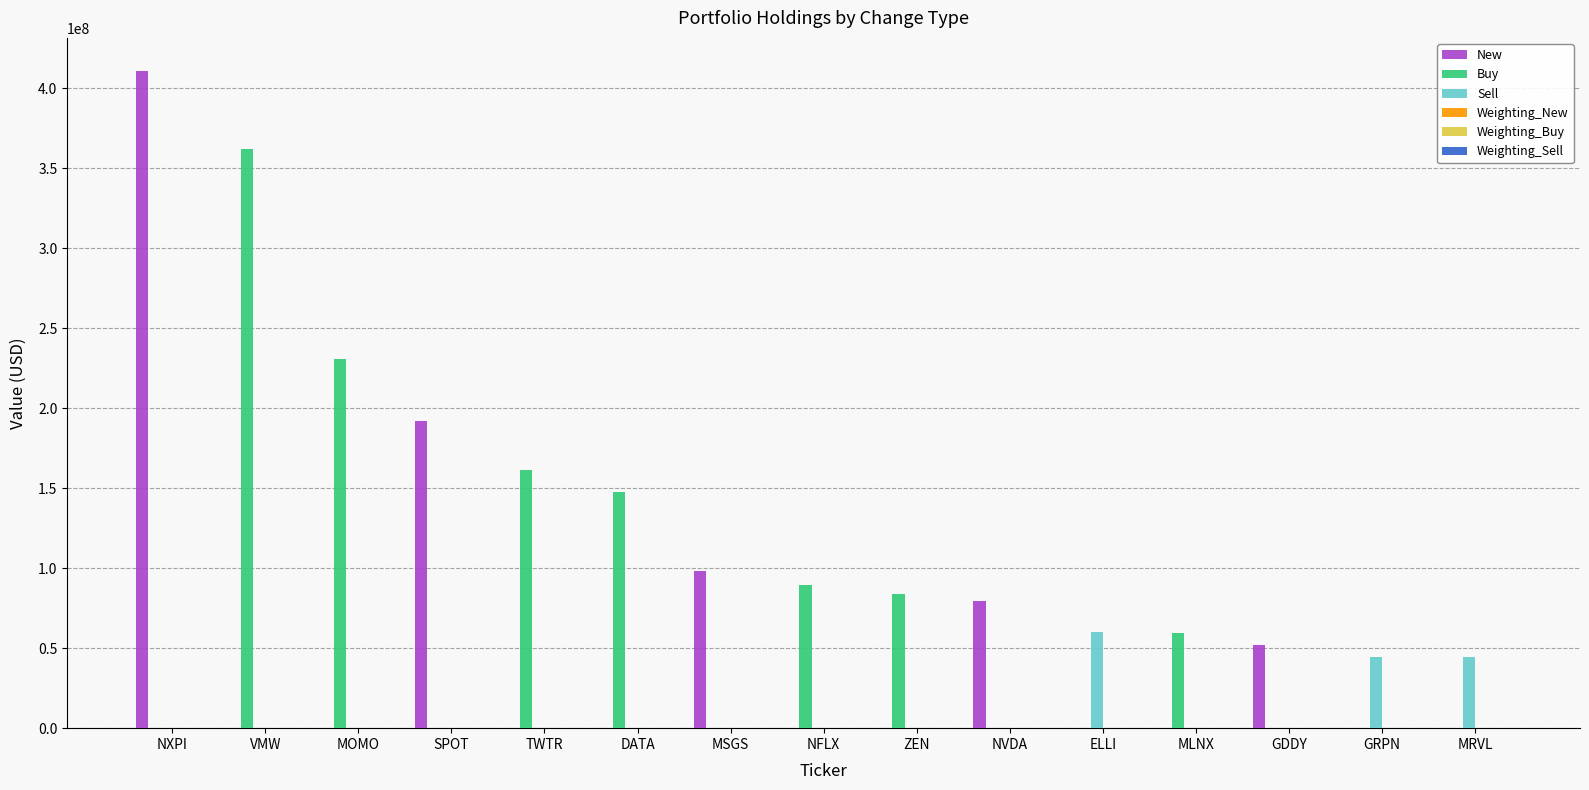

Count the number of data series in this chart.

6